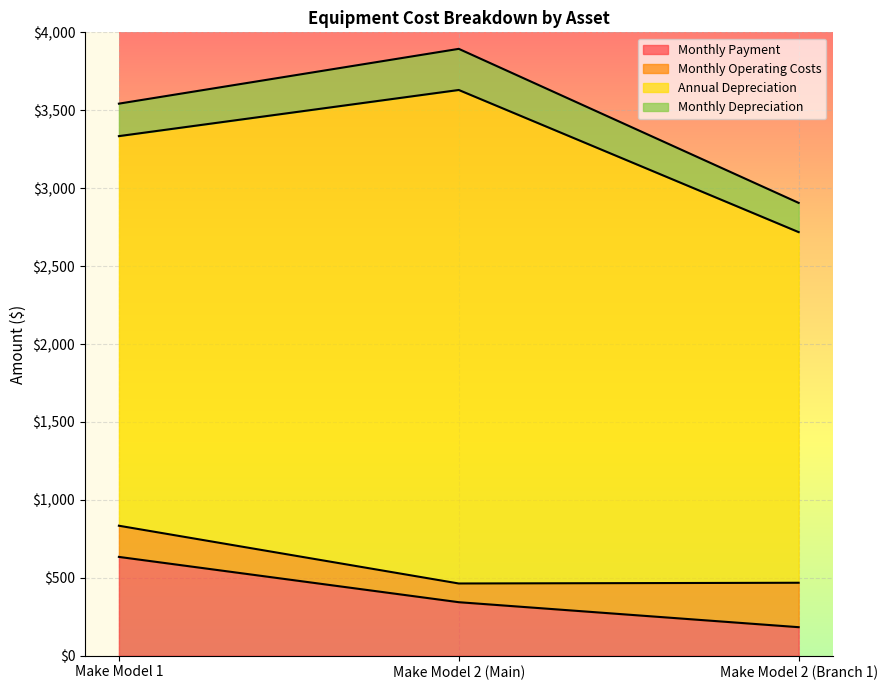

The value of Monthly Payment at Make Model 2 (Main) is 343.4. True or false?

True